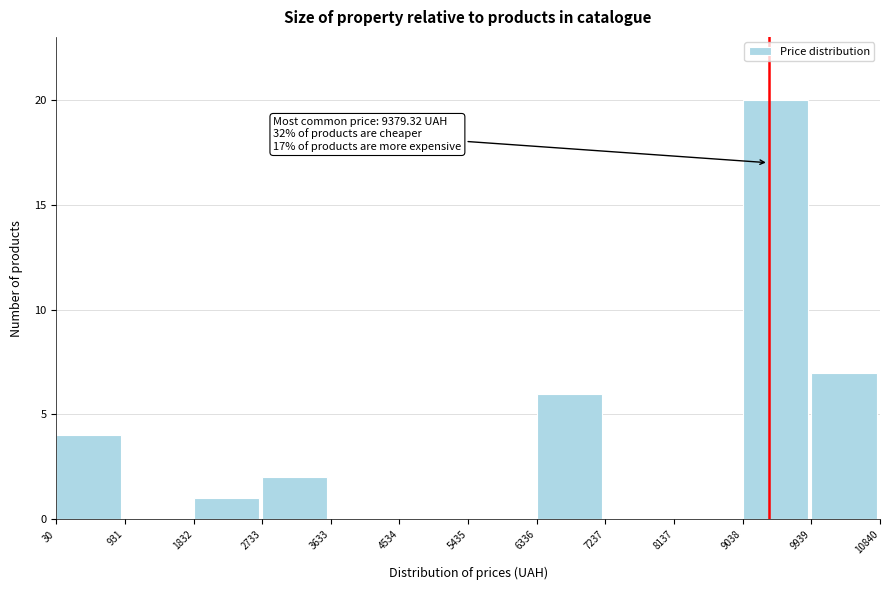

Over which range of the x-axis is the bar tallest?

9038 to 9939